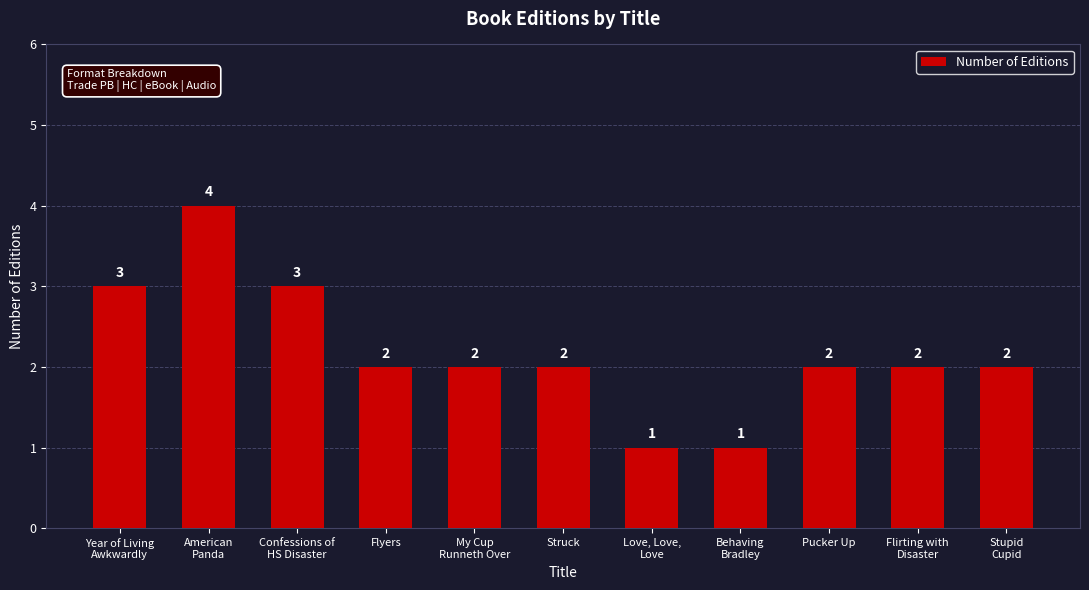

How many values are between 2 and 3?

8